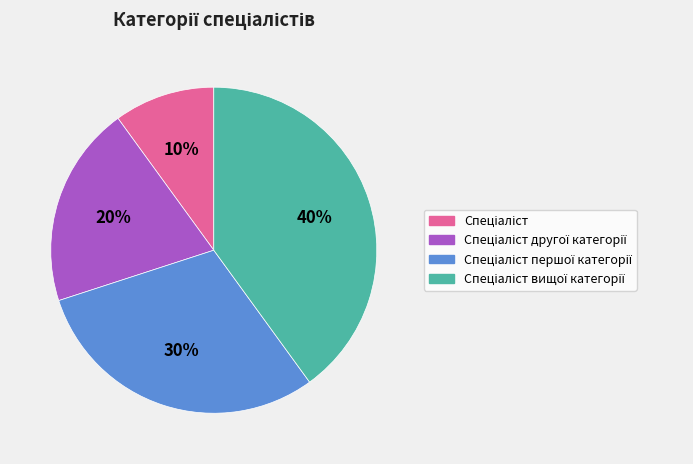

Is there a majority slice in this chart?

No